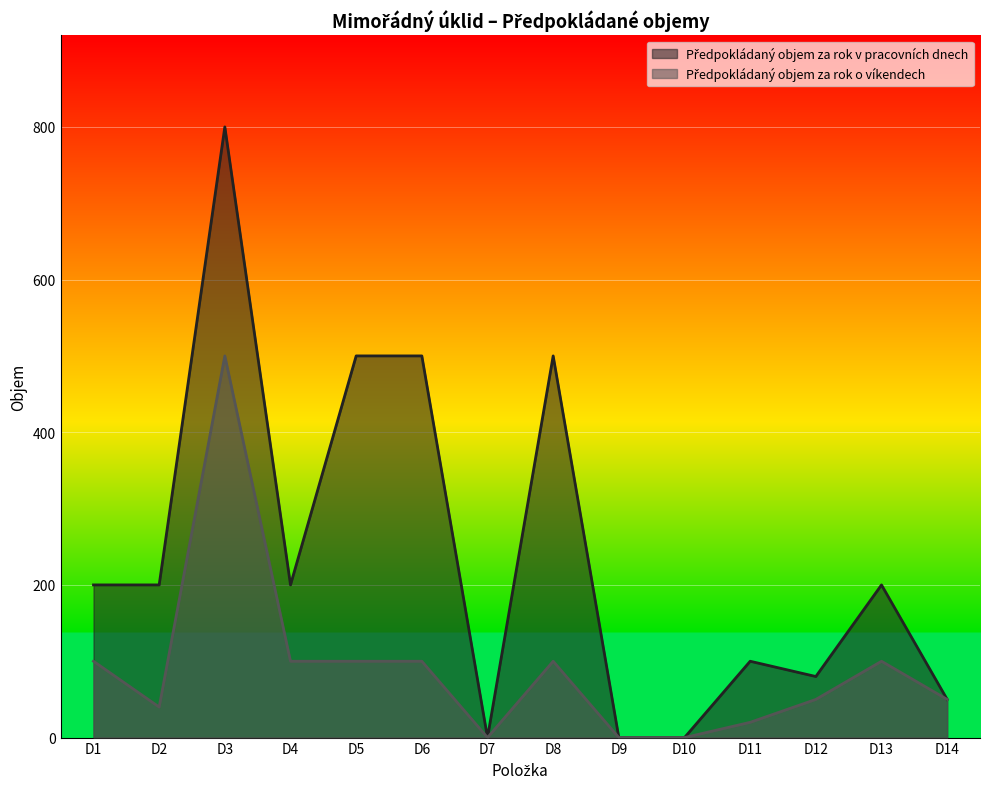

How many lines are shown in the chart?

2